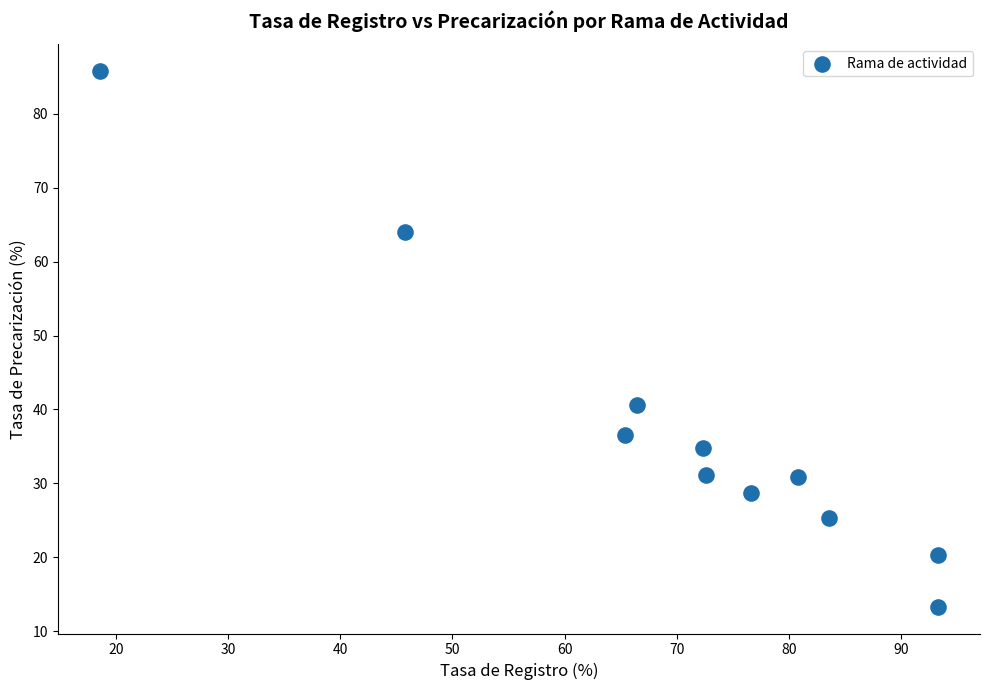

What is the average Y value?

37.4